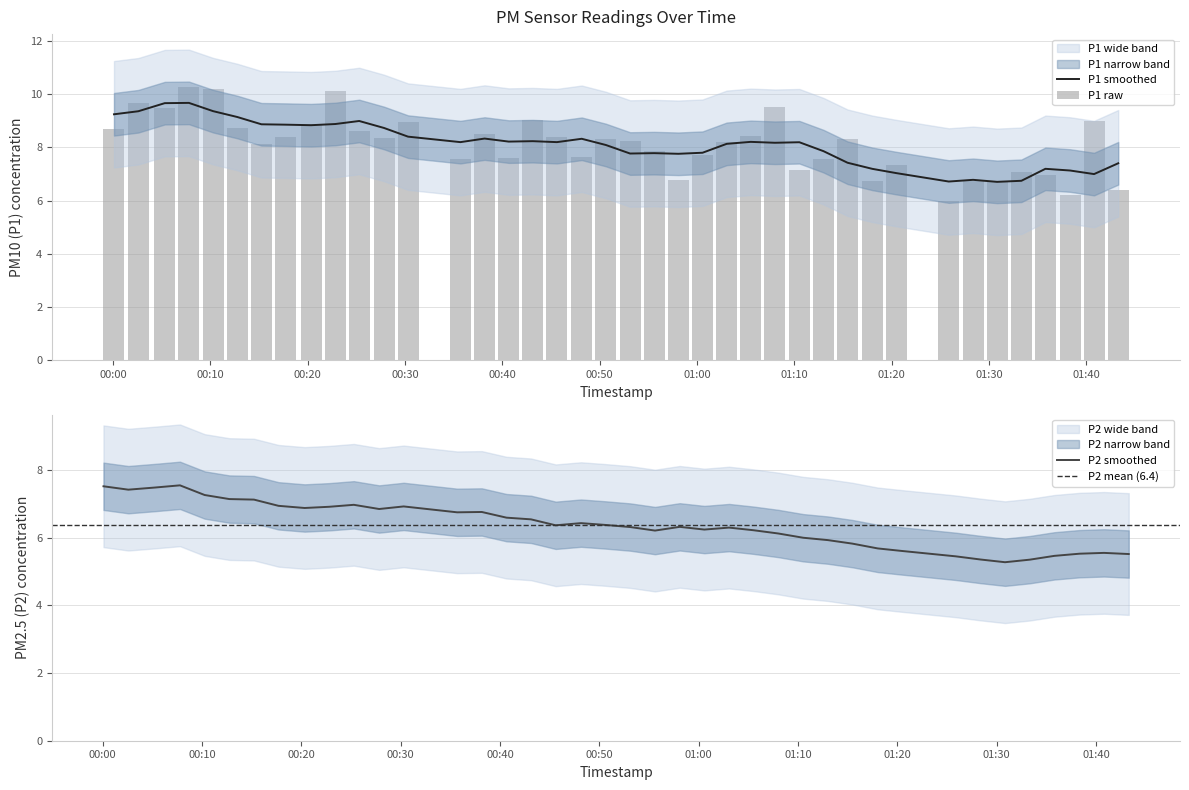

What is the maximum value for P1 smoothed?

9.7